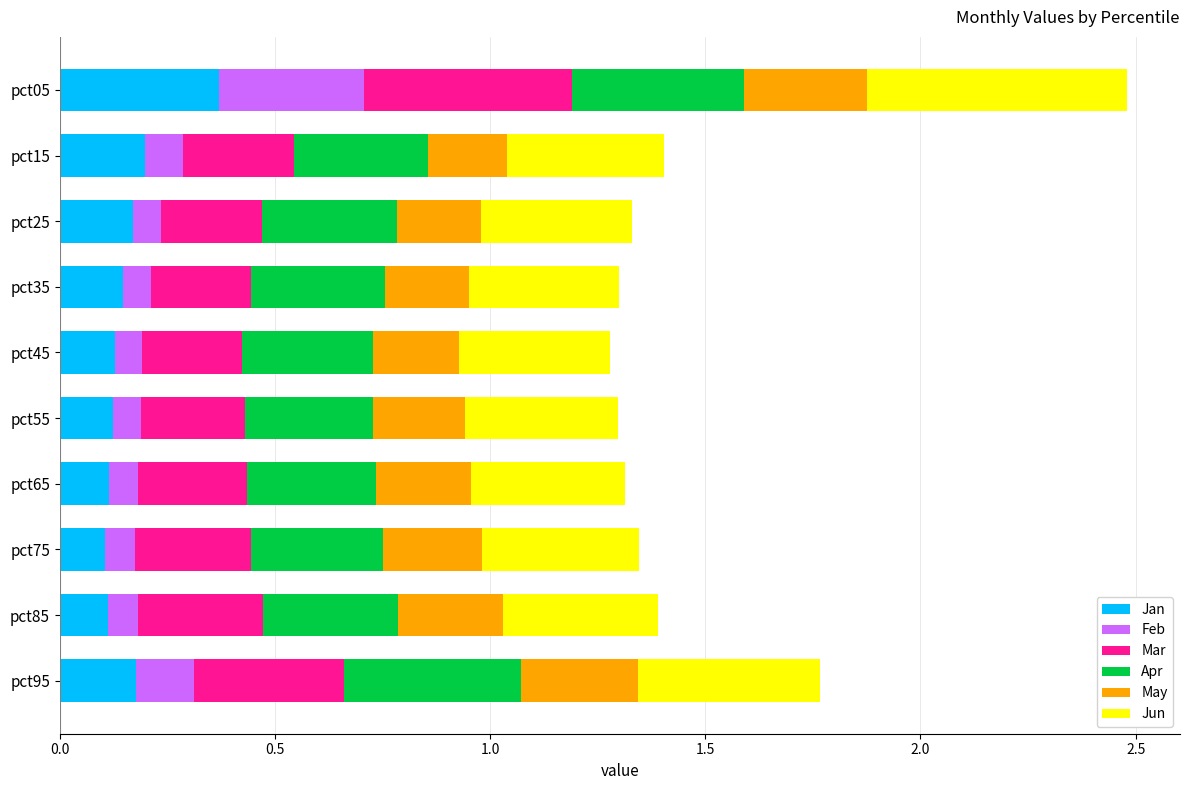

Count the Jan values in the range 0 to 1.

10